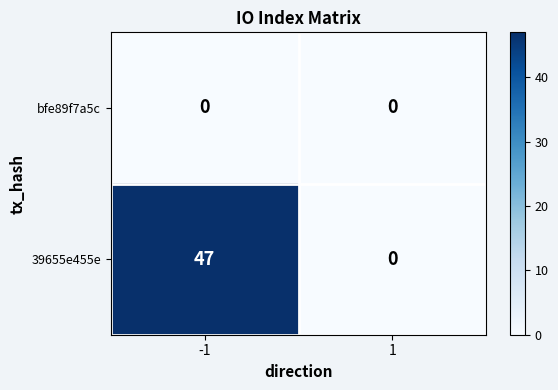

Rank the series by their maximum value, from highest to lowest.

39655e455e, bfe89f7a5c